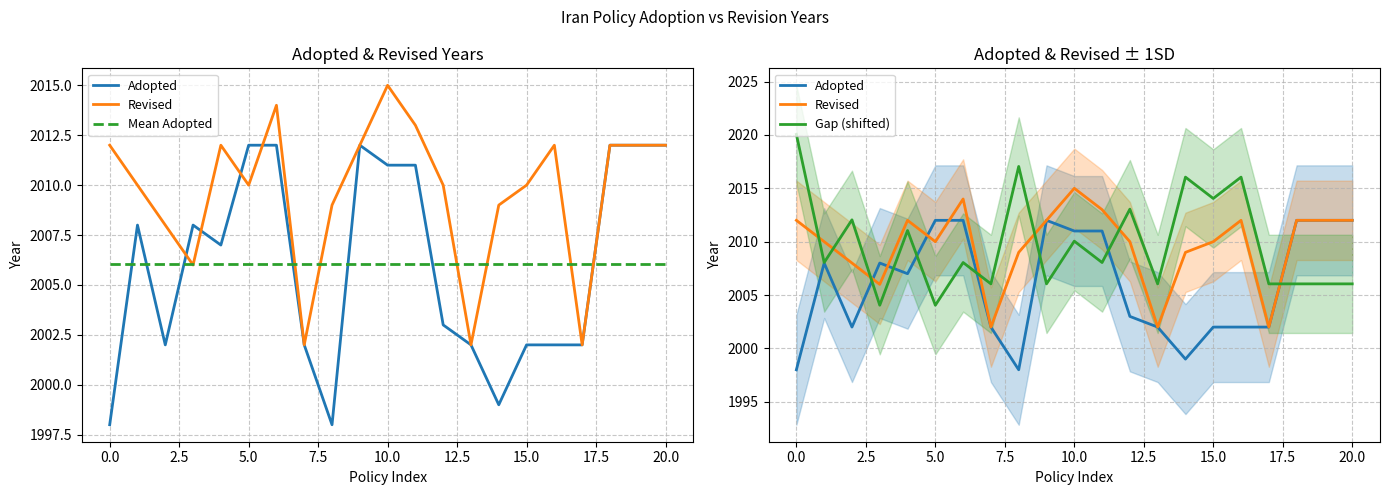

What are all the series names shown in the legend?

Adopted, Revised, Mean Adopted, Gap (shifted)